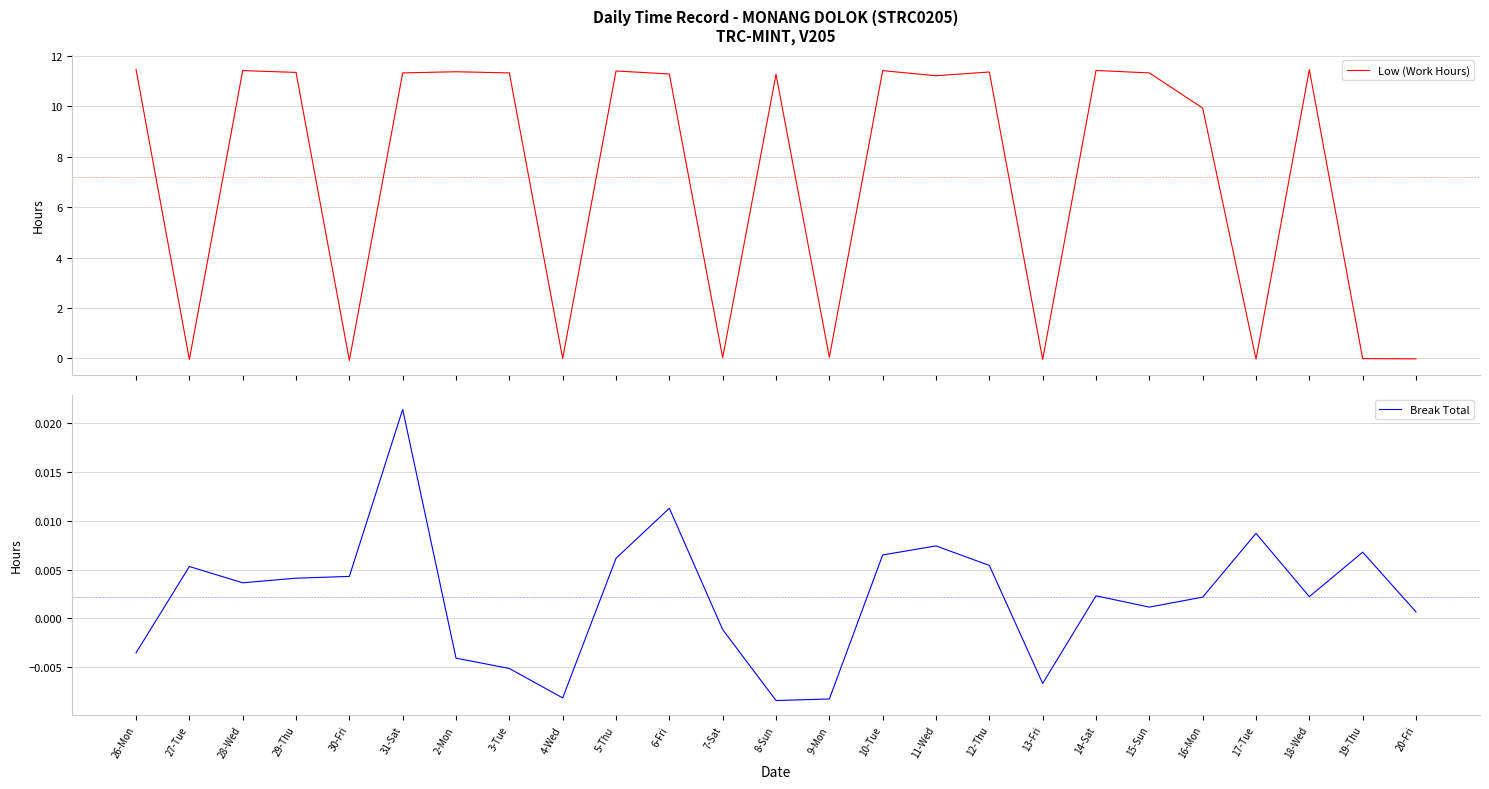

At which label does Break Total first exceed 0?

27-Tue